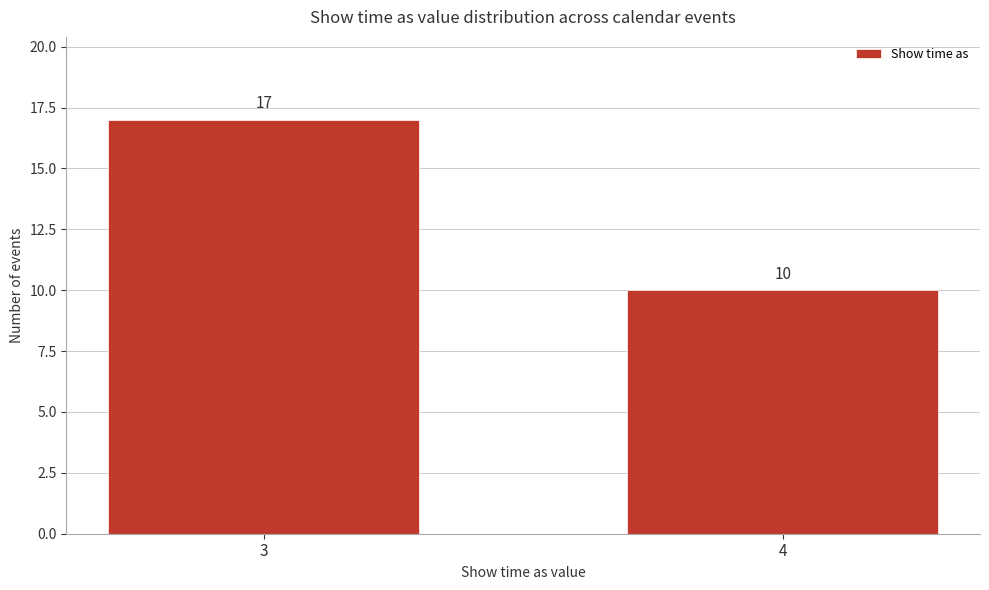

Reading left to right, transcribe all the data shown in this chart.

17	10